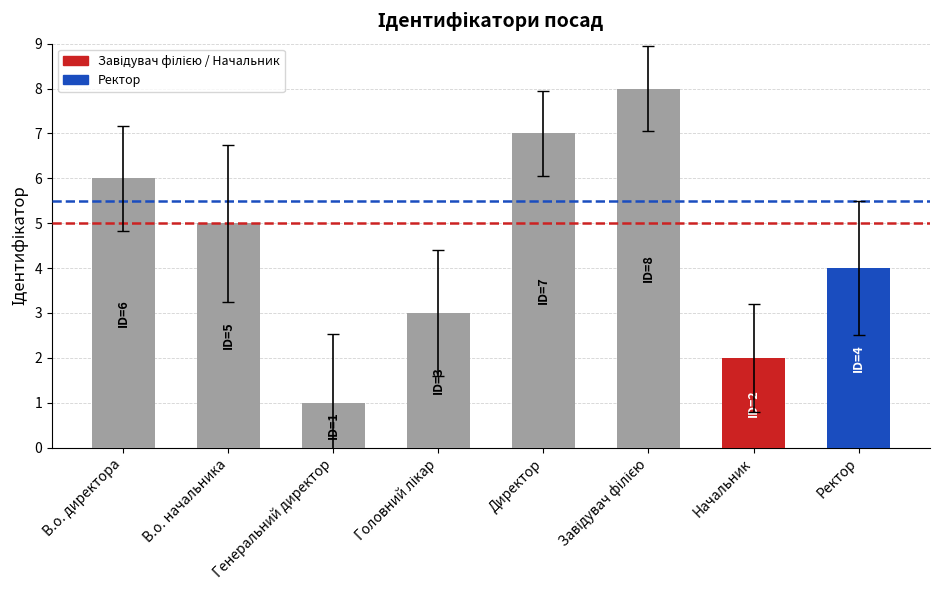

Is it true that the value at В.о. начальника is 3?

False